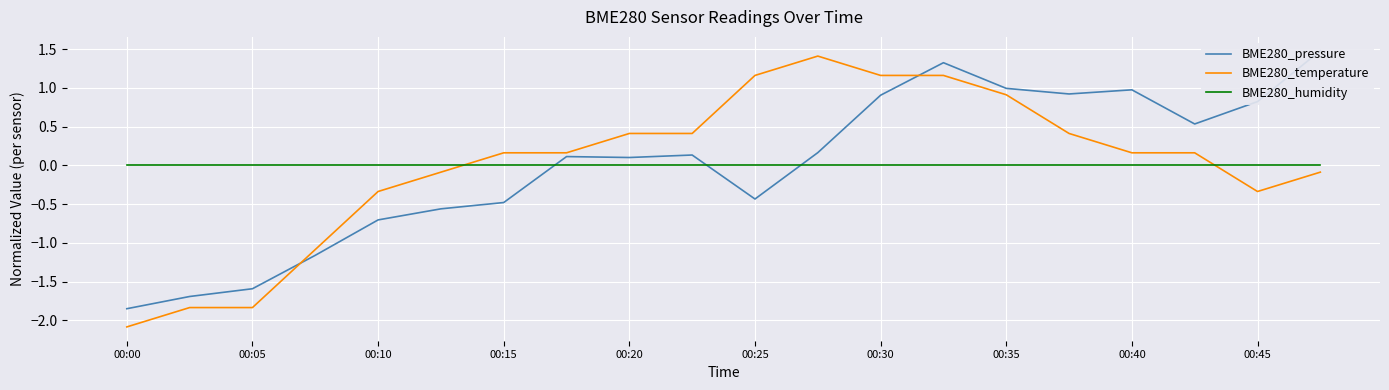

Which category has the lowest value in the BME280_pressure series?

00:00